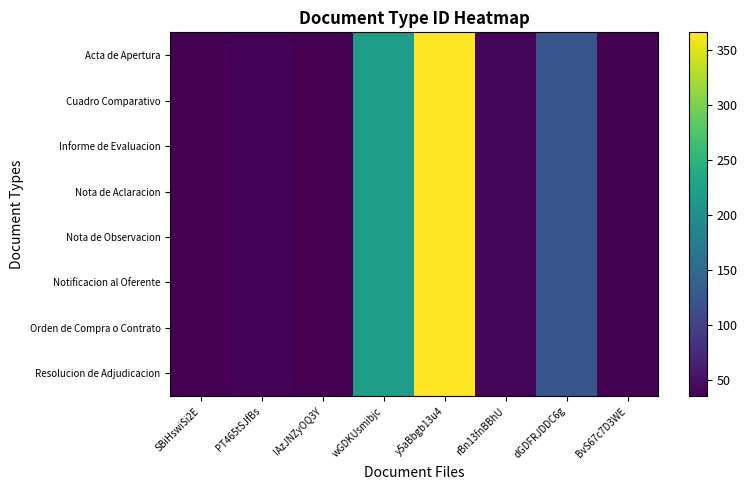

Which label corresponds to the smallest value in the chart?

SBiHswiSi2E